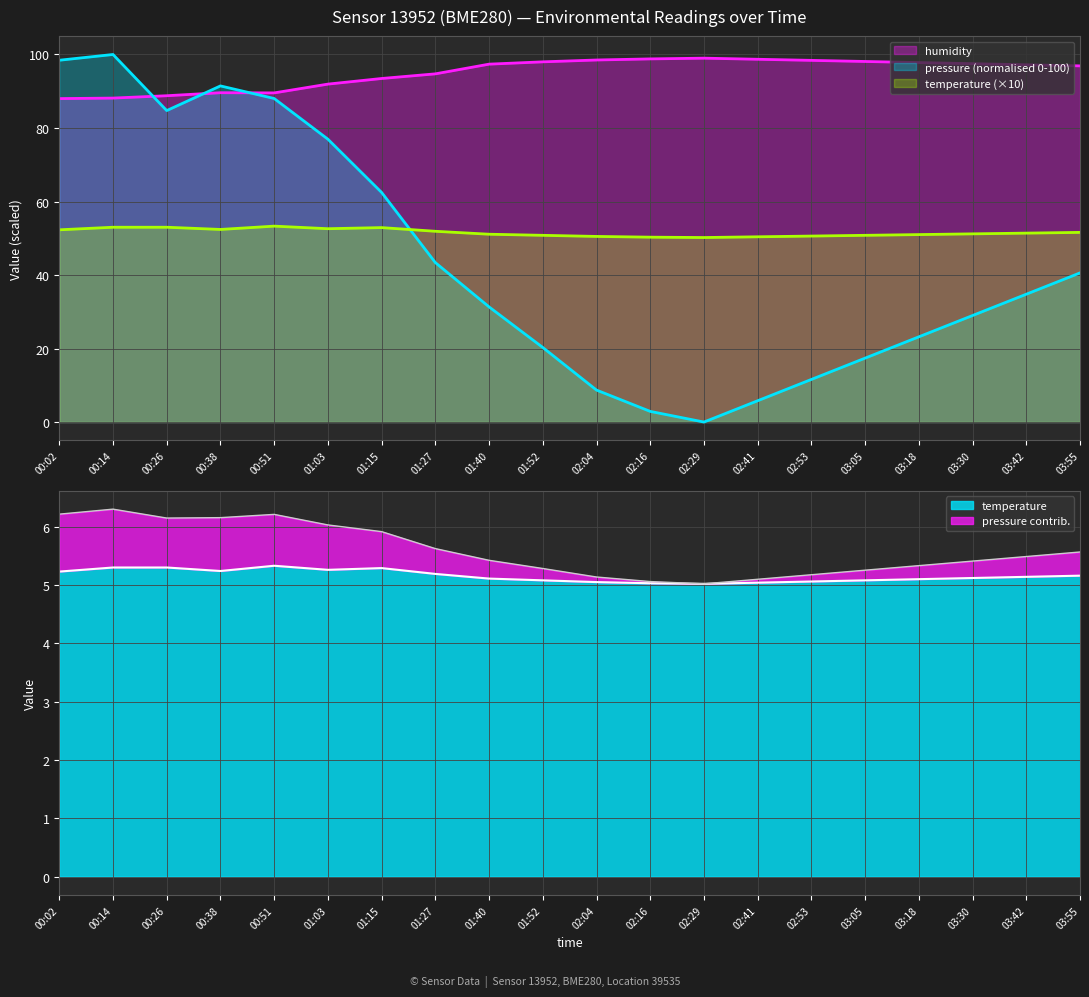

What is the difference between the maximum and minimum values in the humidity series?

11.0